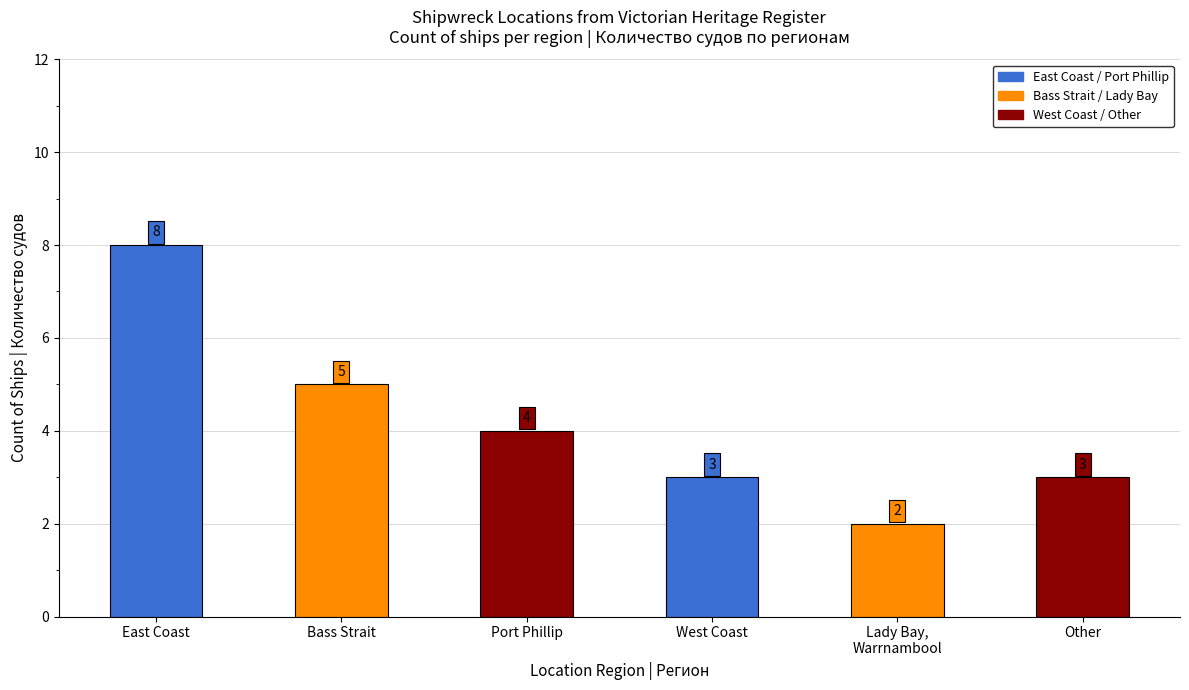

How many data points are less than 4?

3